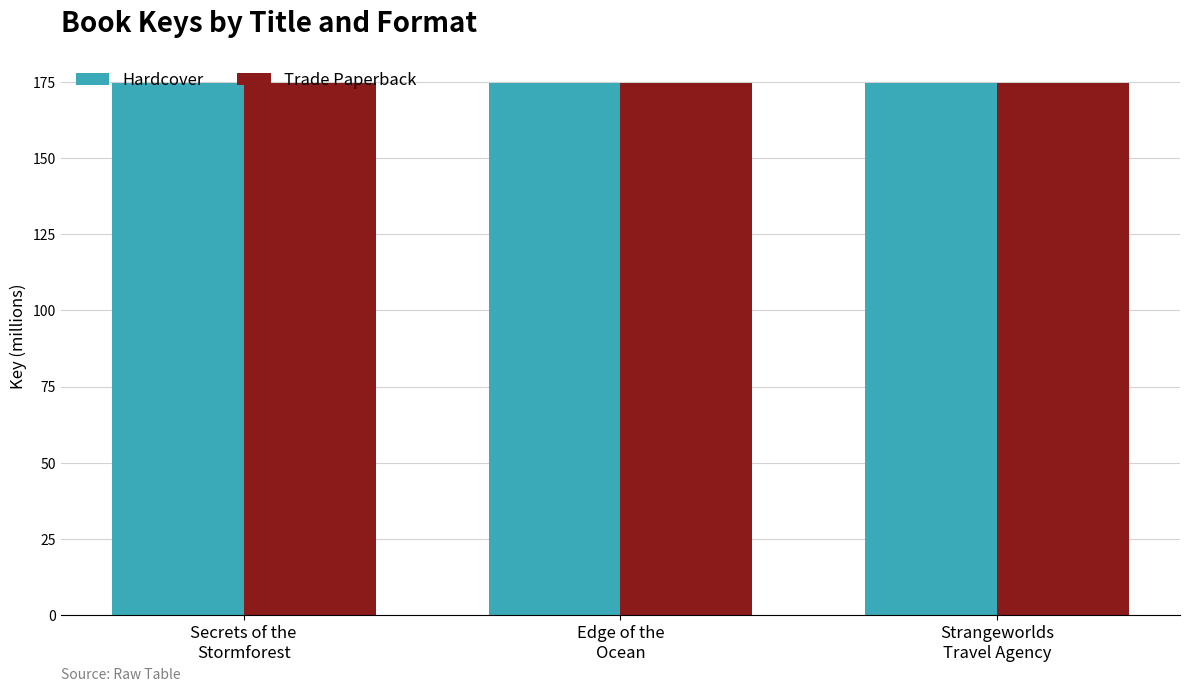

What is the maximum value shown in the chart?

174.6